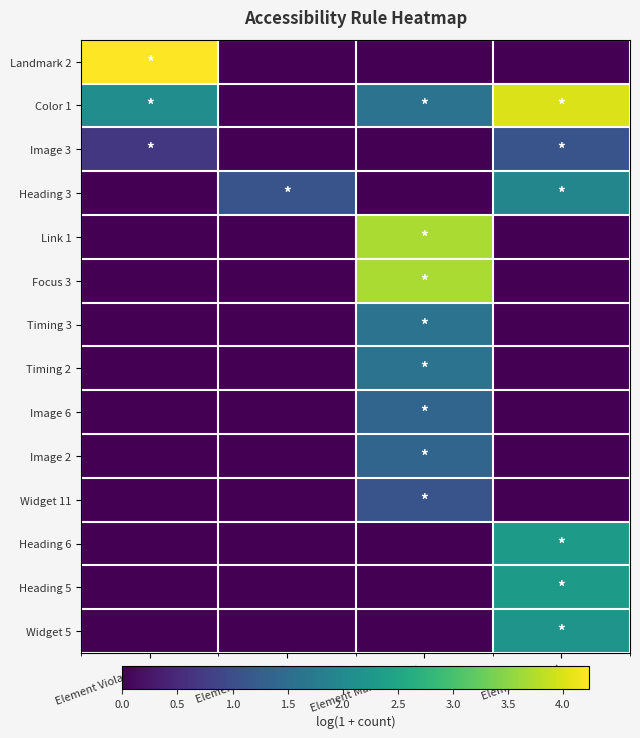

Between Element Passed and Element Manual Check, which is larger?

Element Passed